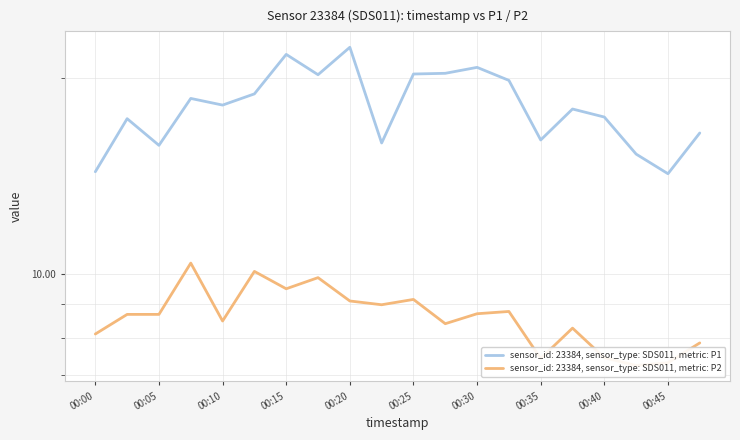

Does the chart display data point markers on the line(s)?

No